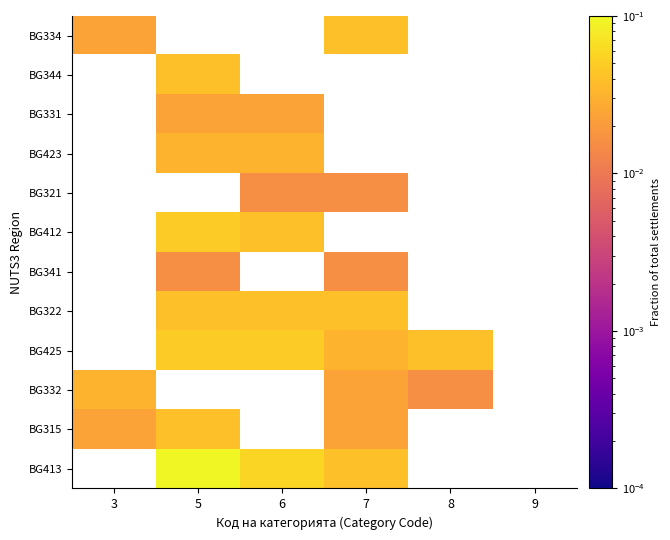

At which label does BG322 first exceed 0?

5